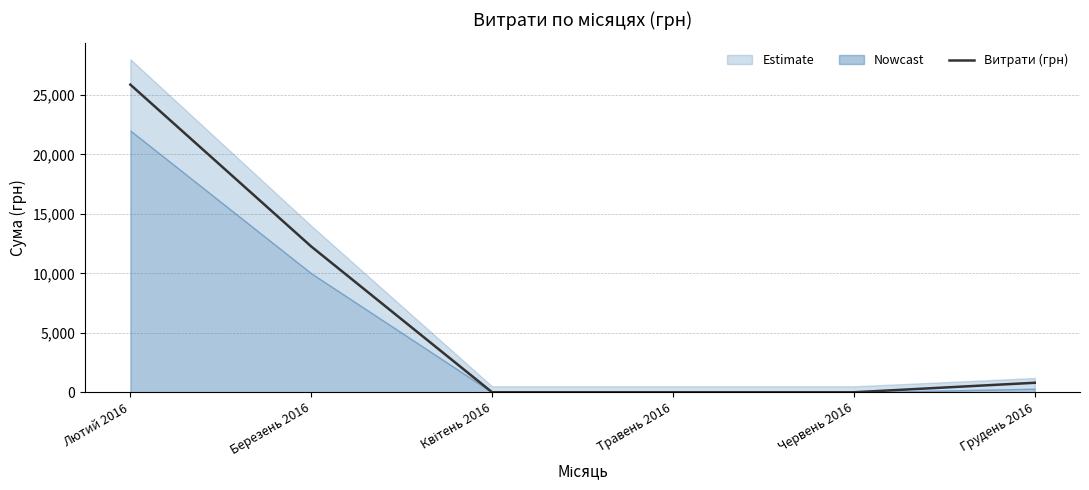

What is the difference between the values at Лютий 2016 and Червень 2016?

25865.5